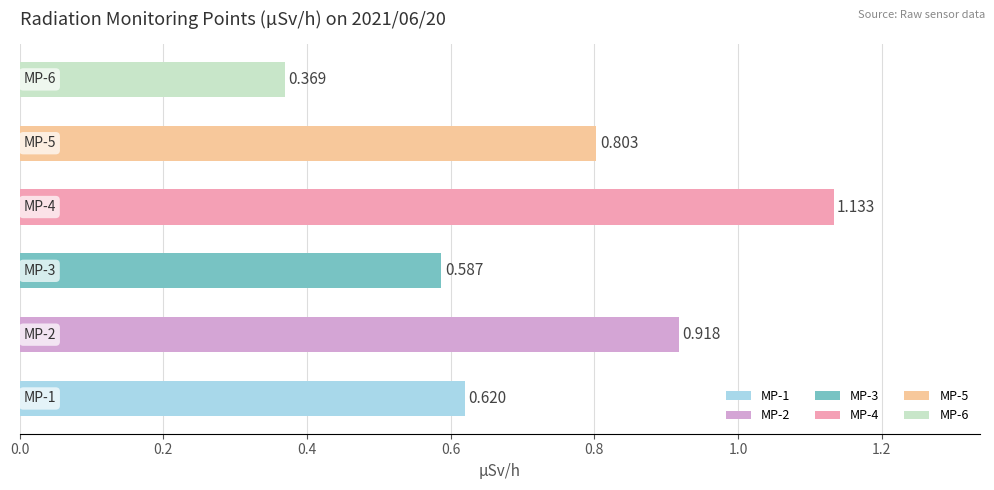

Are the bars horizontal?

Yes